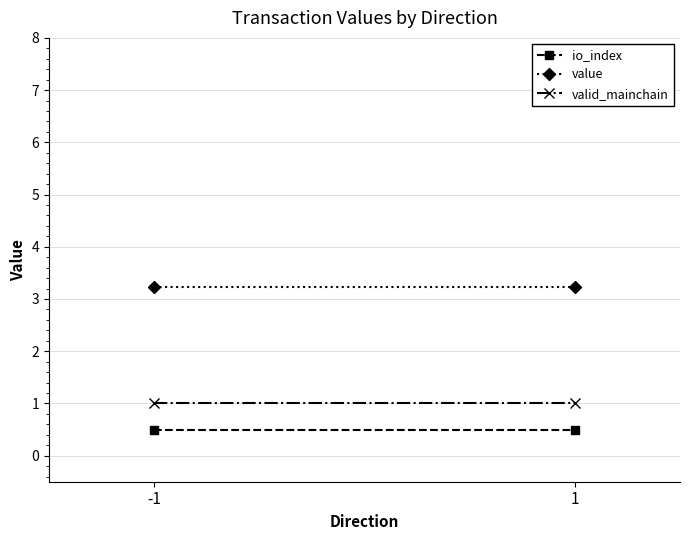

What is the value of the io_index point at the 1st from the left?

0.5